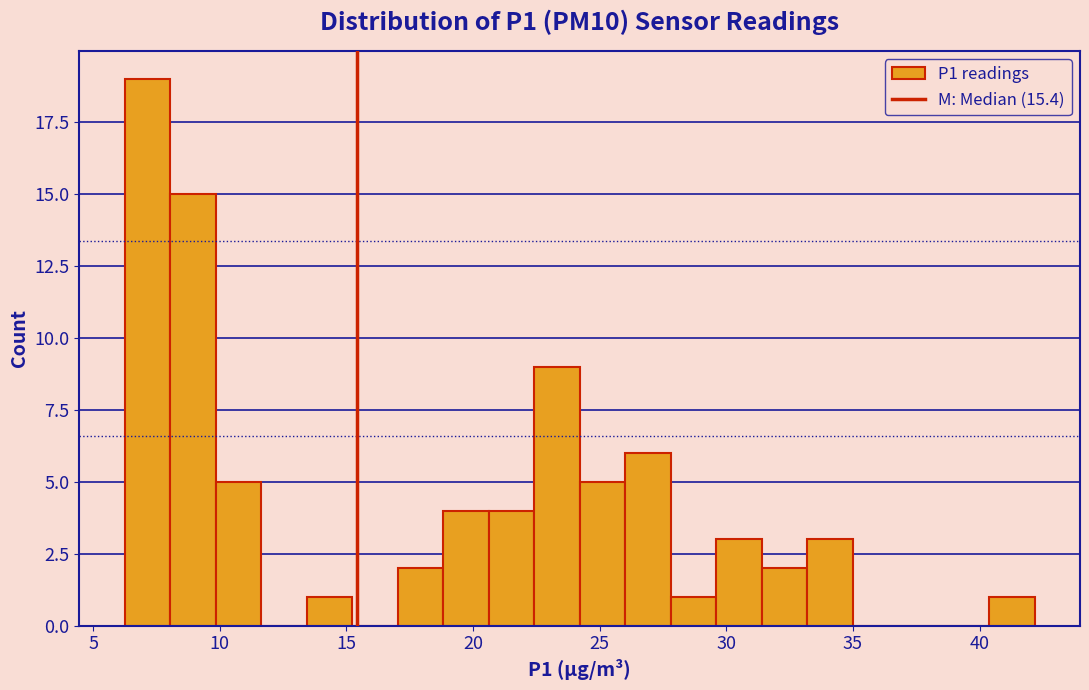

Around what value on the x-axis is the tallest bar? Give the approximate position of its centre, as read against the axis.

7.0